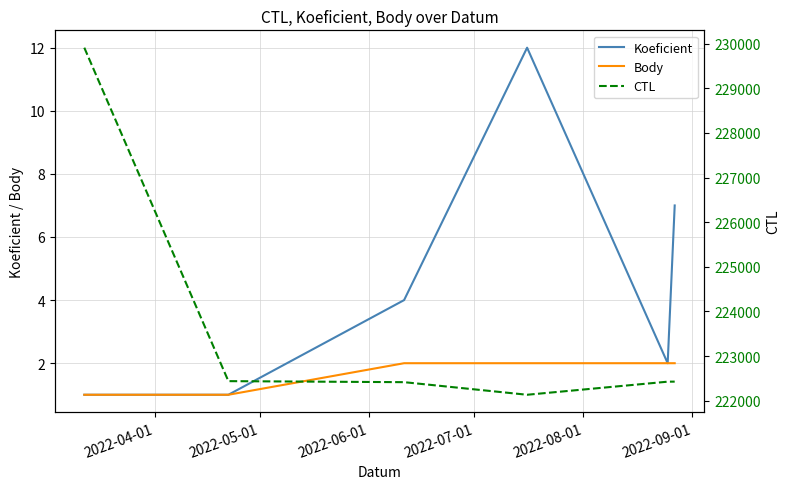

True or false: CTL has a value of 371533 at 2022-09-01.

False